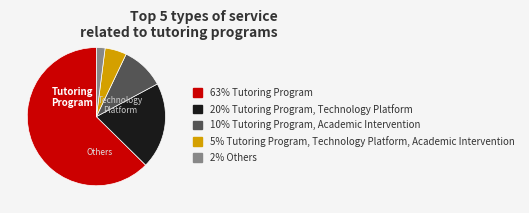

Does any single category account for the majority?

Yes